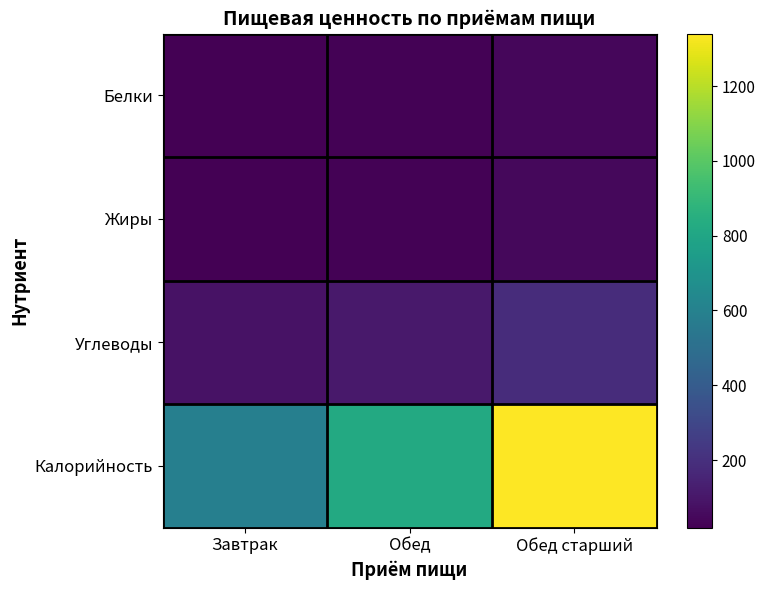

Reading right to left, list all the values displayed in this chart.

Белки: Обед старший=43.1	Обед=29.0	Завтрак=19.4
Жиры: Обед старший=45.2	Обед=28.5	Завтрак=19.5
Углеводы: Обед старший=187.8	Обед=107.4	Завтрак=83.7
Калорийность: Обед старший=1340.0	Обед=822.0	Завтрак=588.0